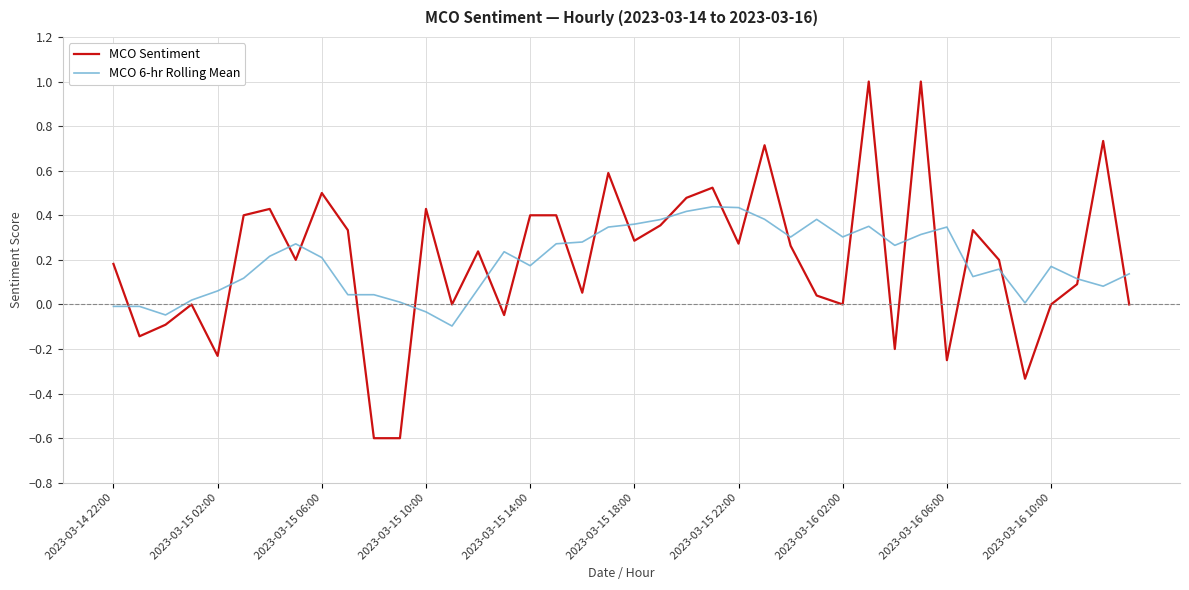

Which series has the largest range (max minus min)?

MCO Sentiment